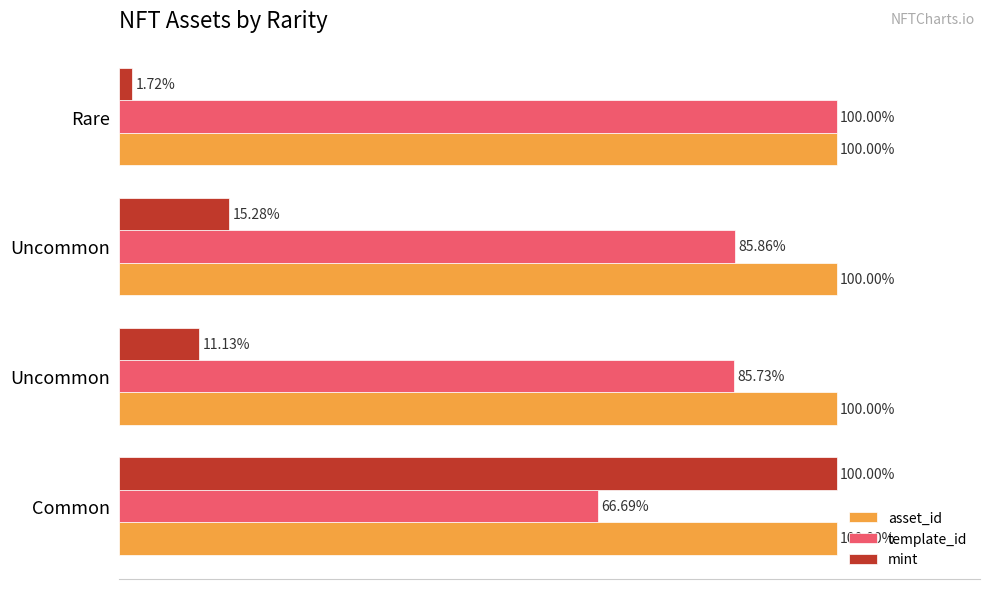

Which series has the largest total across all categories?

asset_id